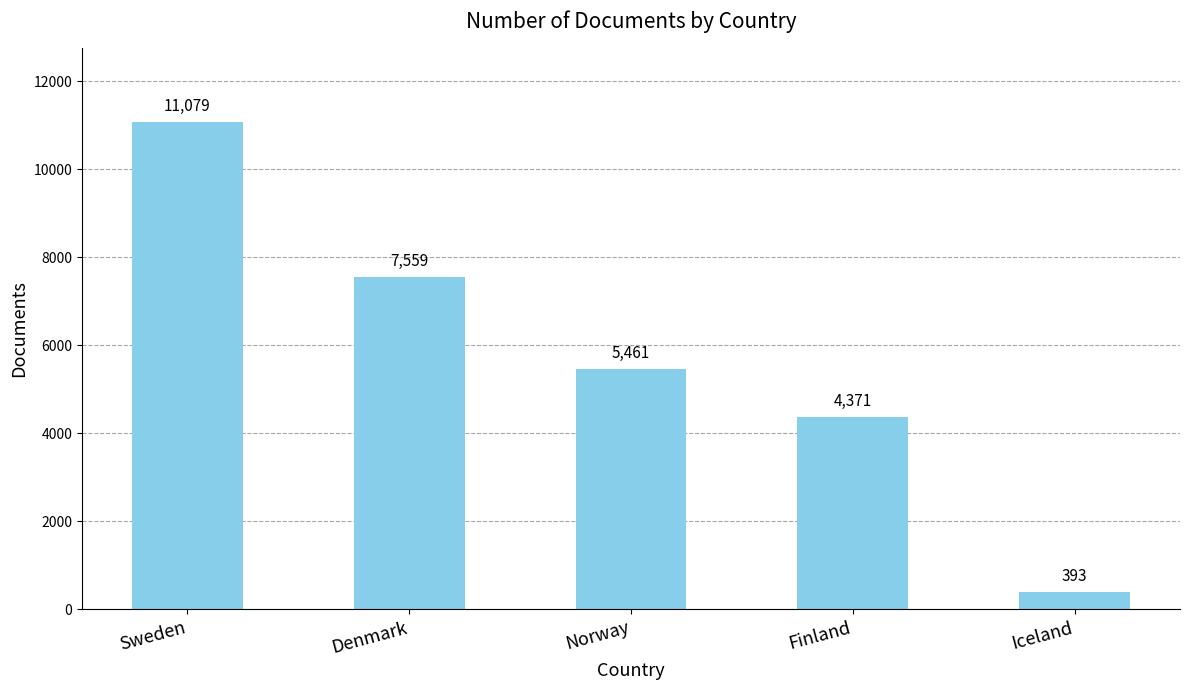

What is the change in value from Norway to Iceland?

-5068